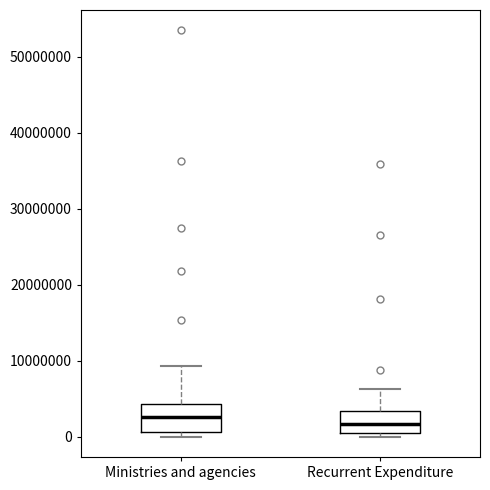

Where does the median line of the box for Ministries and agencies sit on the y-axis? The values are not printed on the chart, so give them approximately, as read against the axis.

3000000